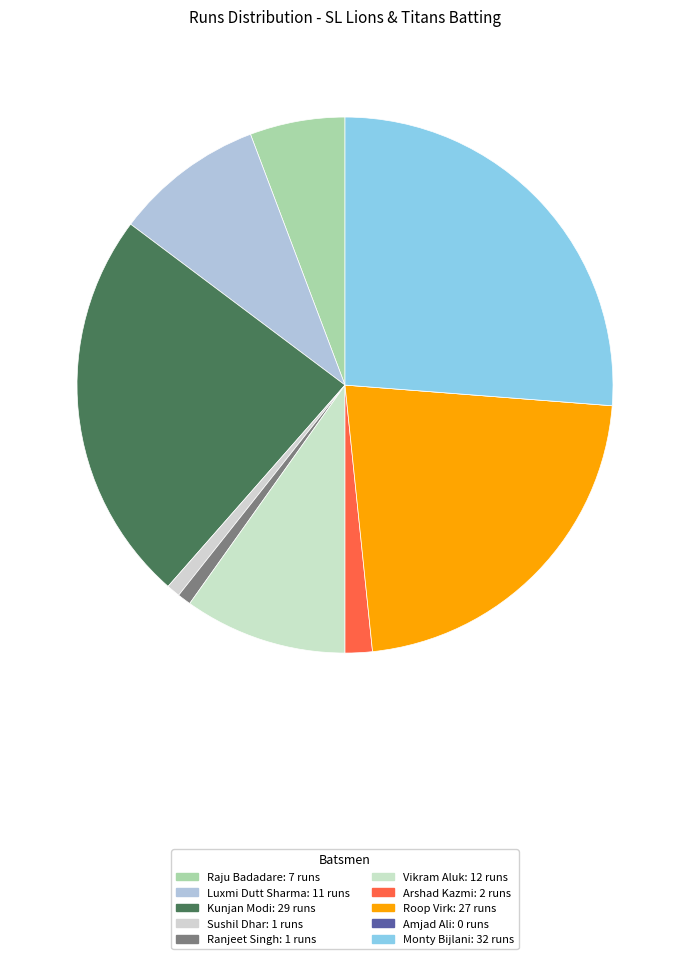

To the nearest percent, what portion does Arshad Kazmi represent?

2%